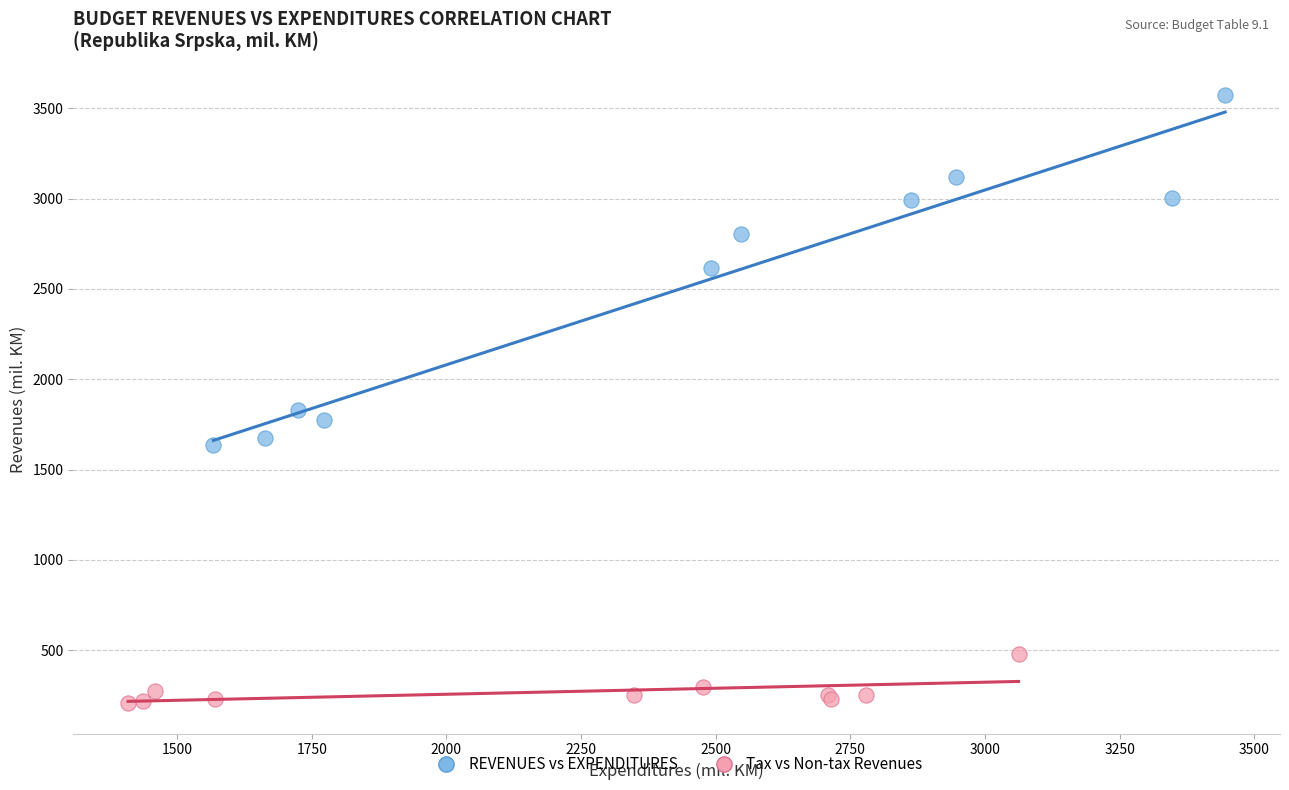

Which series reaches the minimum Y coordinate?

Tax vs Non-tax Revenues